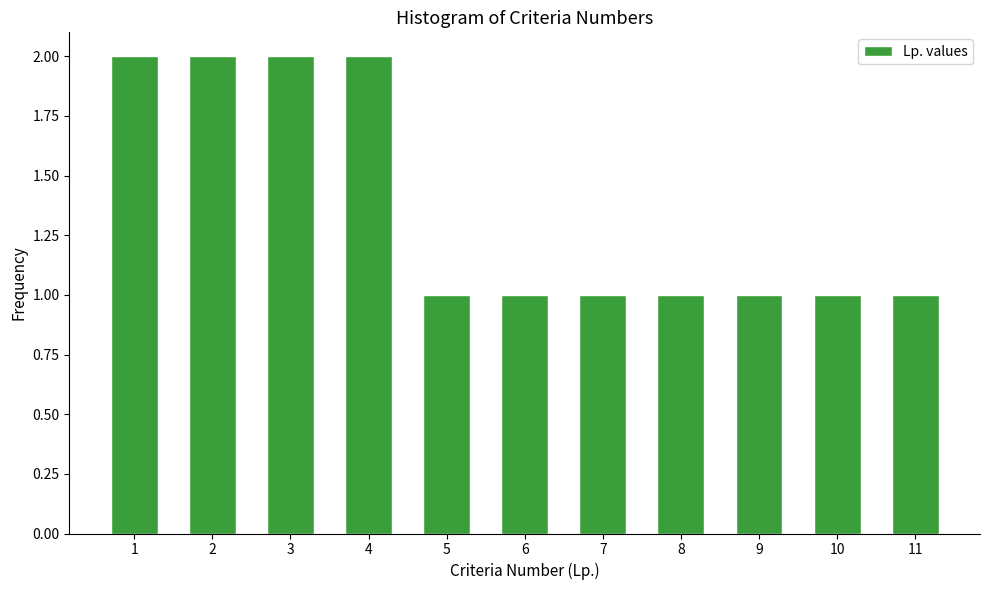

Reading left to right, list all the values displayed in this chart.

1=2	2=2	3=2	4=2	5=1	6=1	7=1	8=1	9=1	10=1	11=1